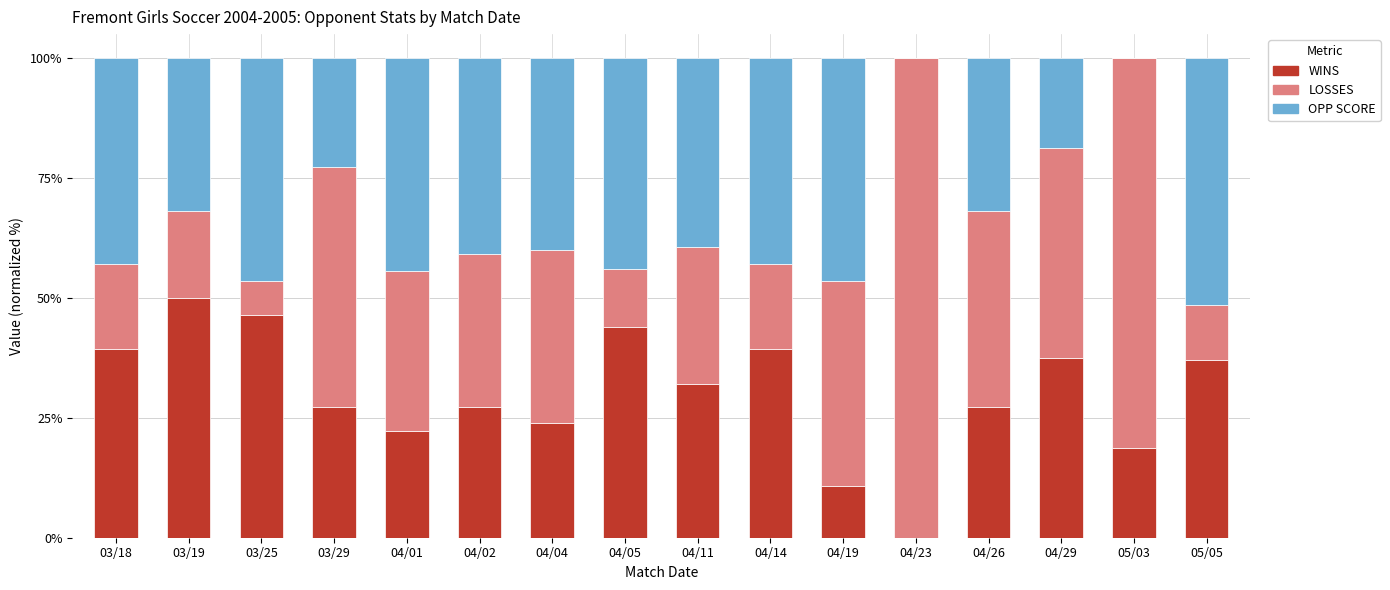

What is the total value across all series at 04/19?

100.0